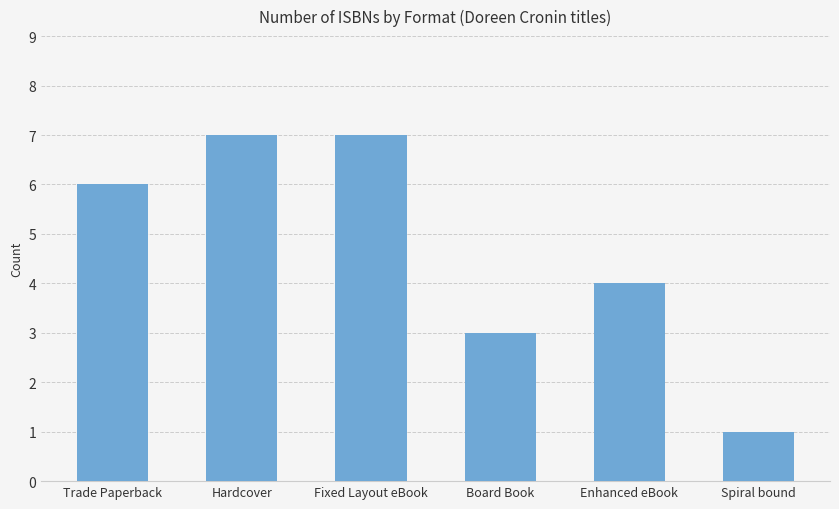

What position from the left is Trade Paperback?

1